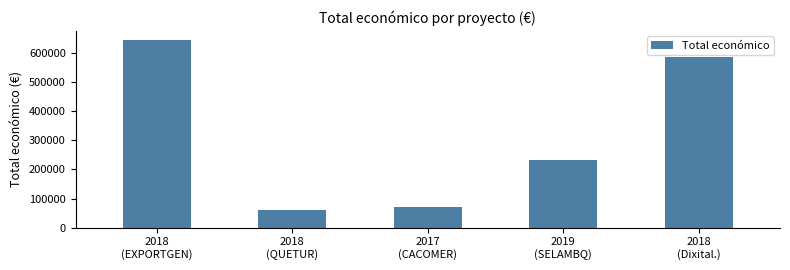

How many bars are there in total?

5